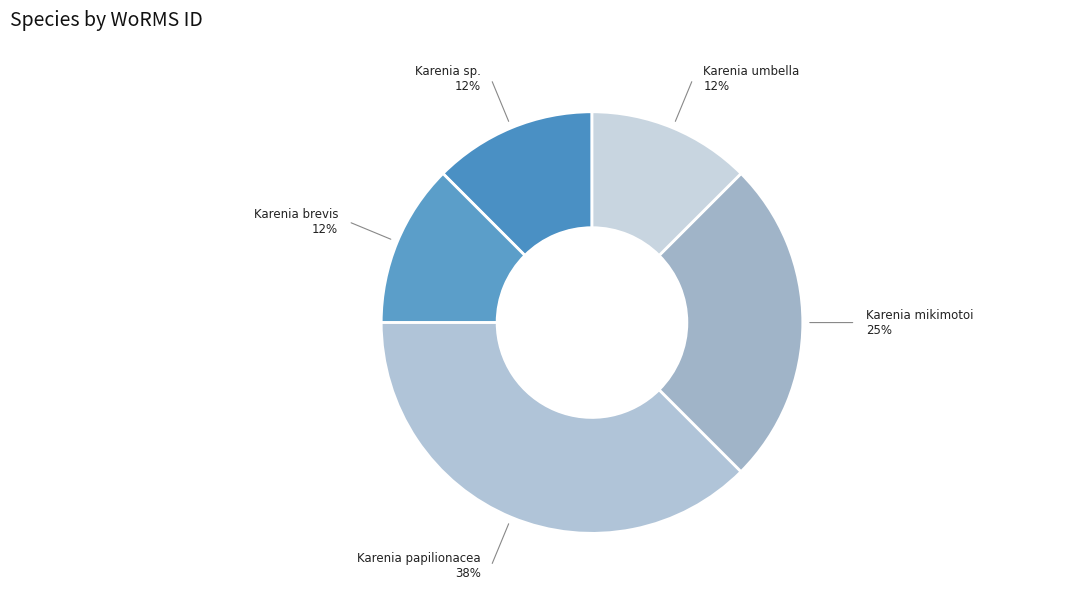

Is there any slice that represents more than half of the pie?

No